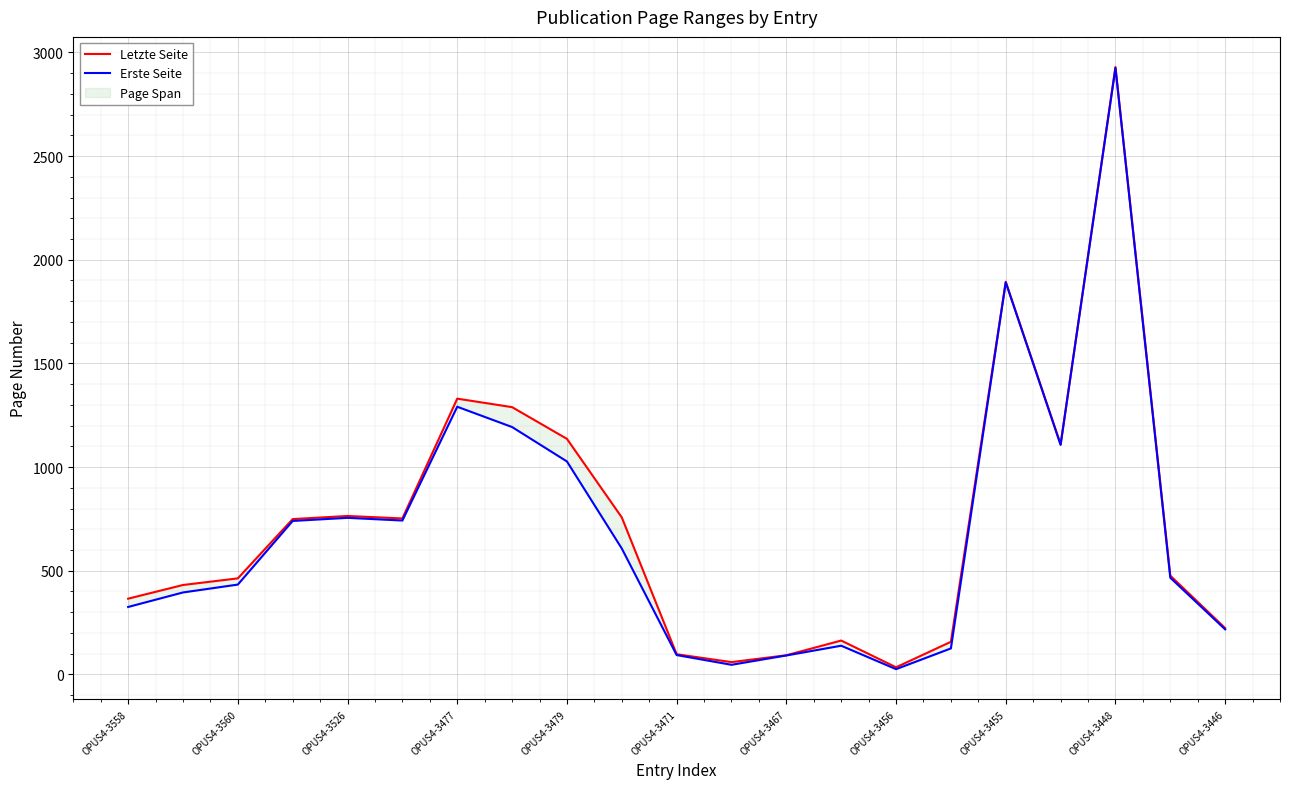

List the series in order of their overall mean, highest first.

Letzte Seite, Erste Seite